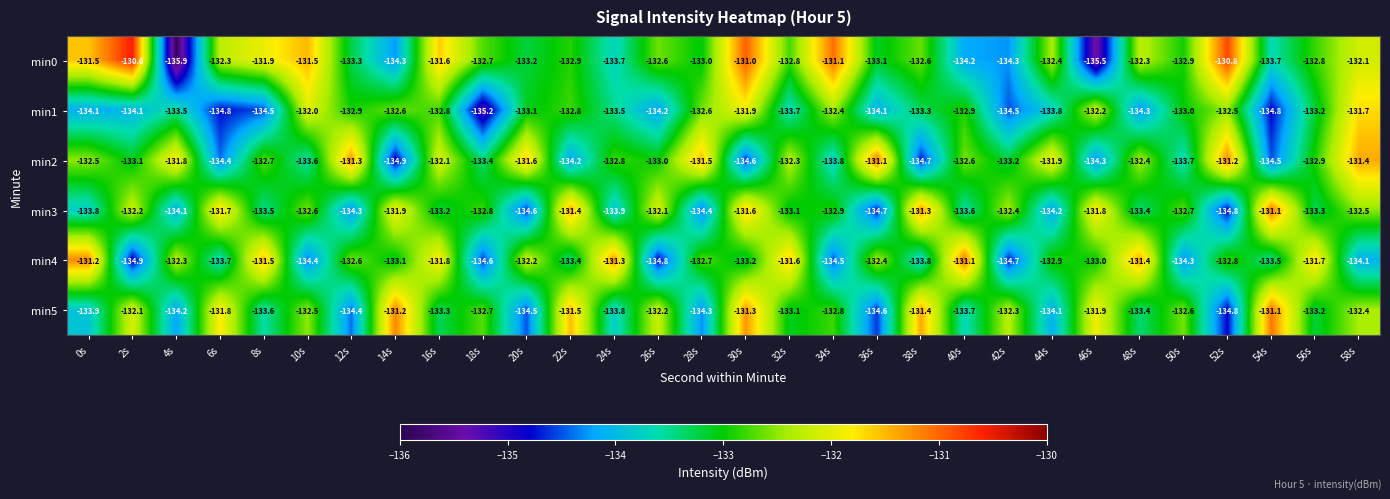

What is the difference between the second highest and minimum values in the min4 series?

3.7